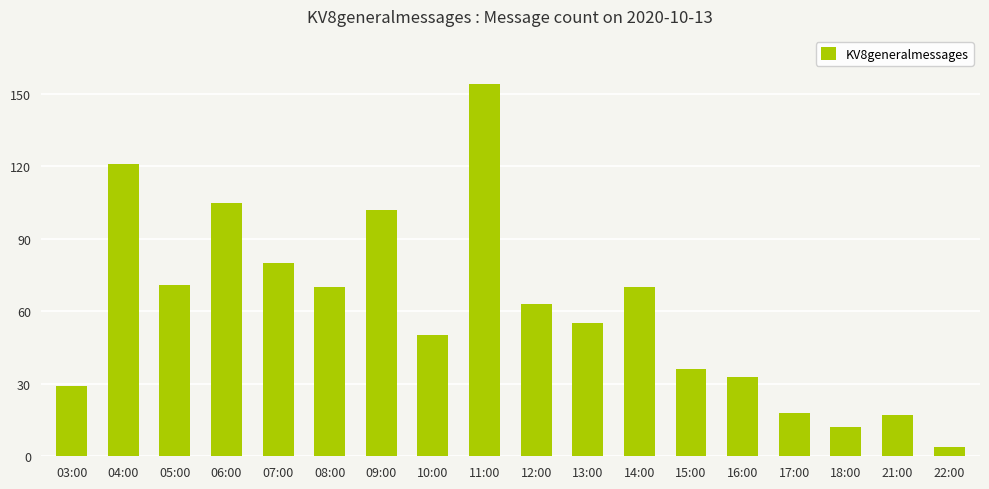

What value does the data have at 10:00?

50